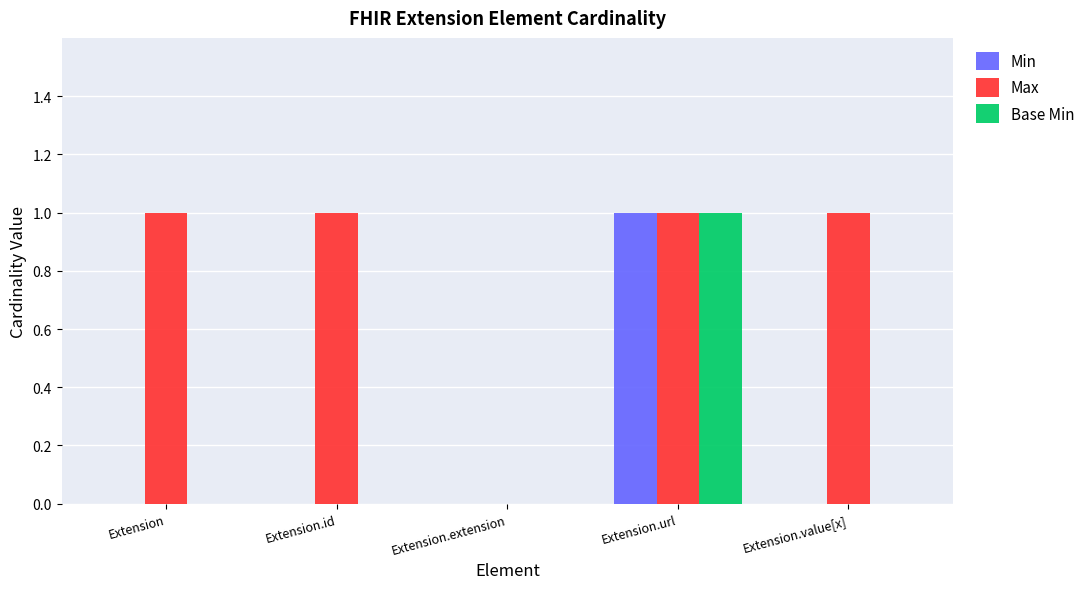

Which series has the largest total across all categories?

Max